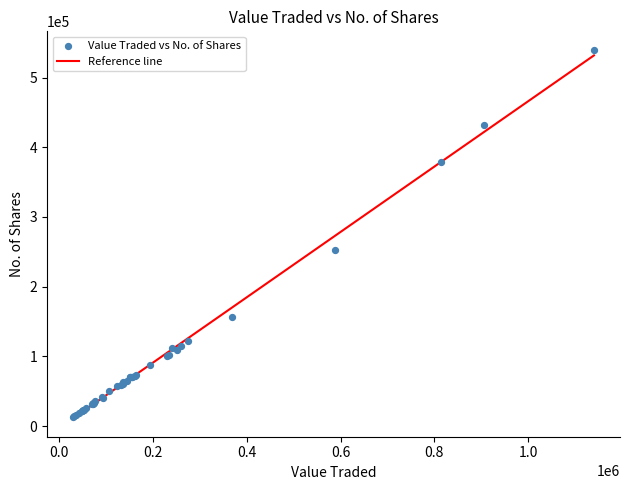

What Y value in the scatter plot is closest to 276687?

252341